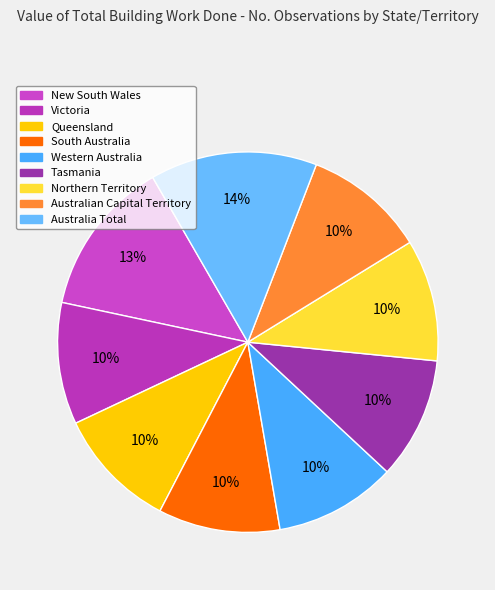

How many segments does this pie chart have?

9